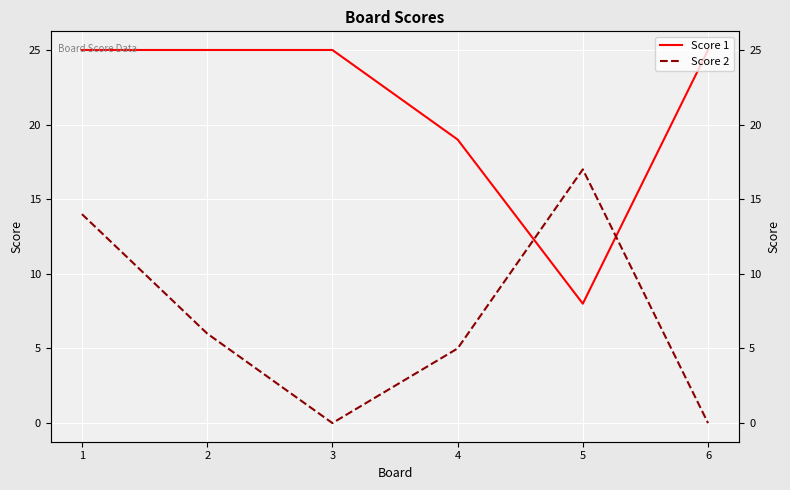

At how many categories does at least one series exceed 8?

6